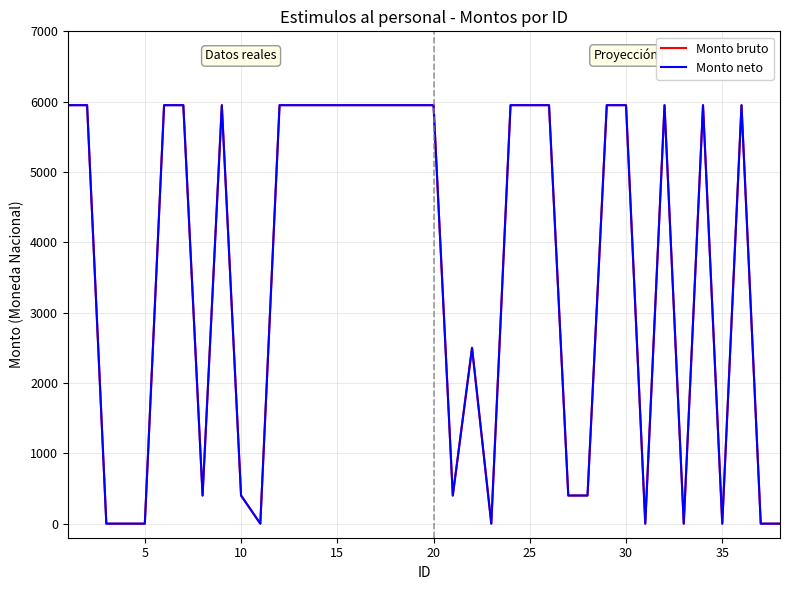

Rank the series by their maximum value, from lowest to highest.

Monto bruto, Monto neto